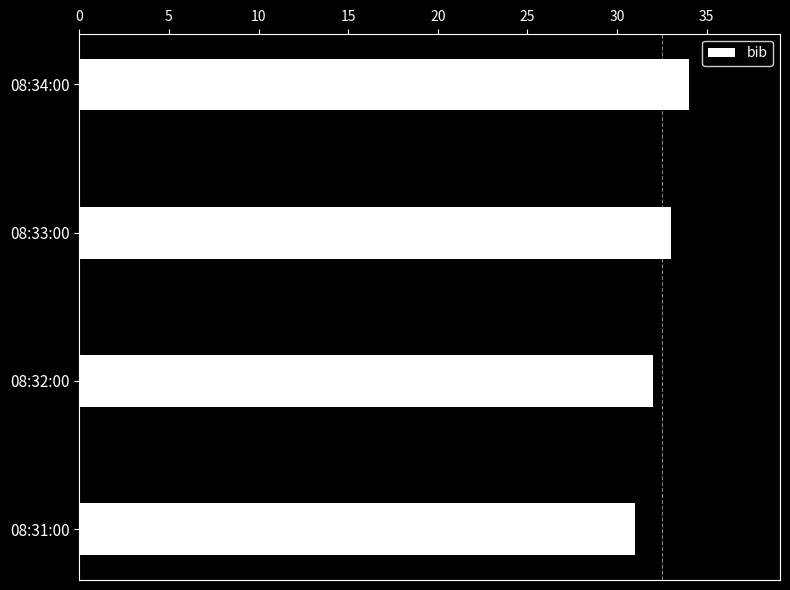

Count the number of categories in the chart.

4